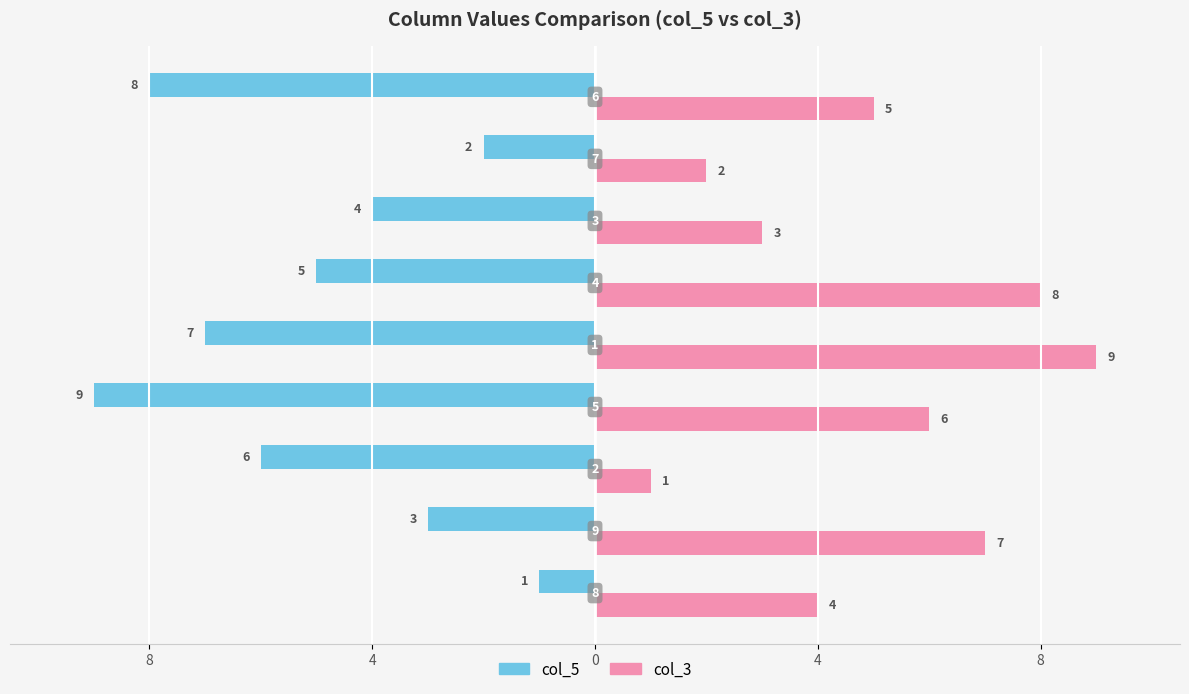

What are all the series names shown in the legend?

col_5, col_3